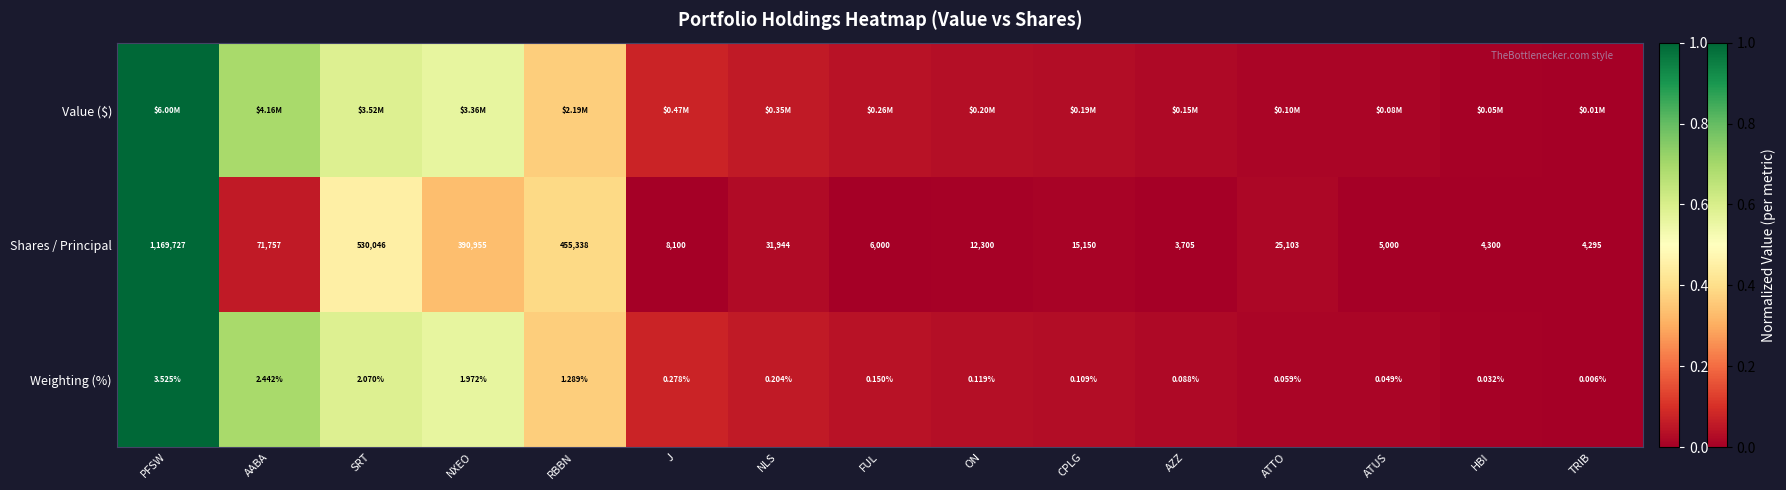

Which category has the highest value in the Weighting (%) series?

PFSW